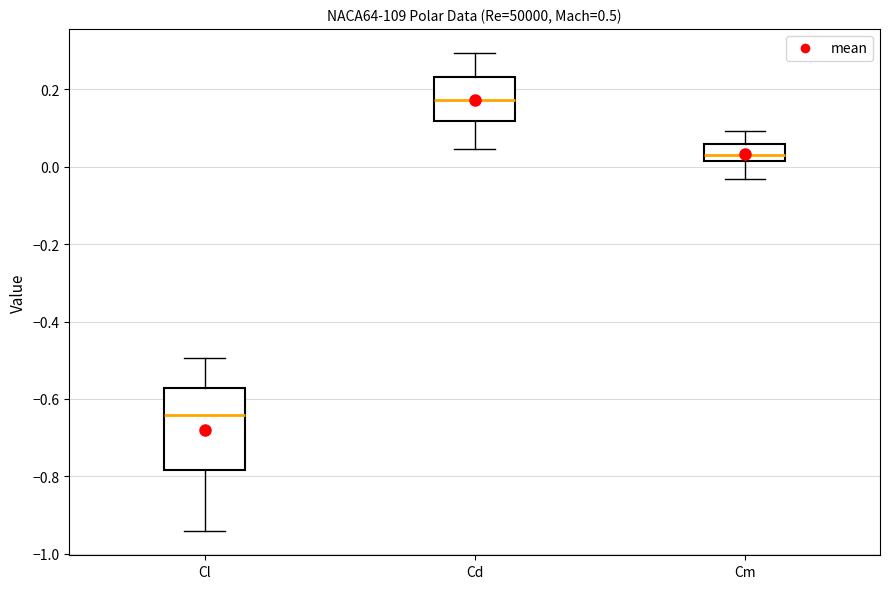

Reading left to right, transcribe this box plot: for each box, give where its median line is, the range the box spans, and where its two whiskers end, as read against the y-axis. The values are not printed on the chart, so give them approximately, as read against the axis.

Cl: median -0.64, box -0.78 to -0.58, whiskers -0.94 to -0.50
Cd: median 0.18, box 0.12 to 0.24, whiskers 0.04 to 0.30
Cm: median 0.02 (just above the box's lower edge), box 0.02 to 0.06, whiskers -0.04 to 0.10